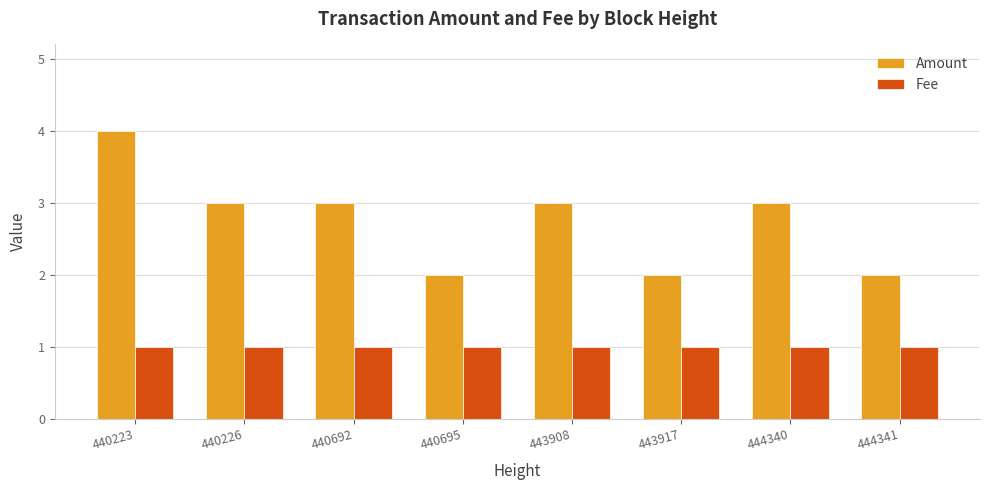

List the series in order of their overall mean, lowest first.

Fee, Amount